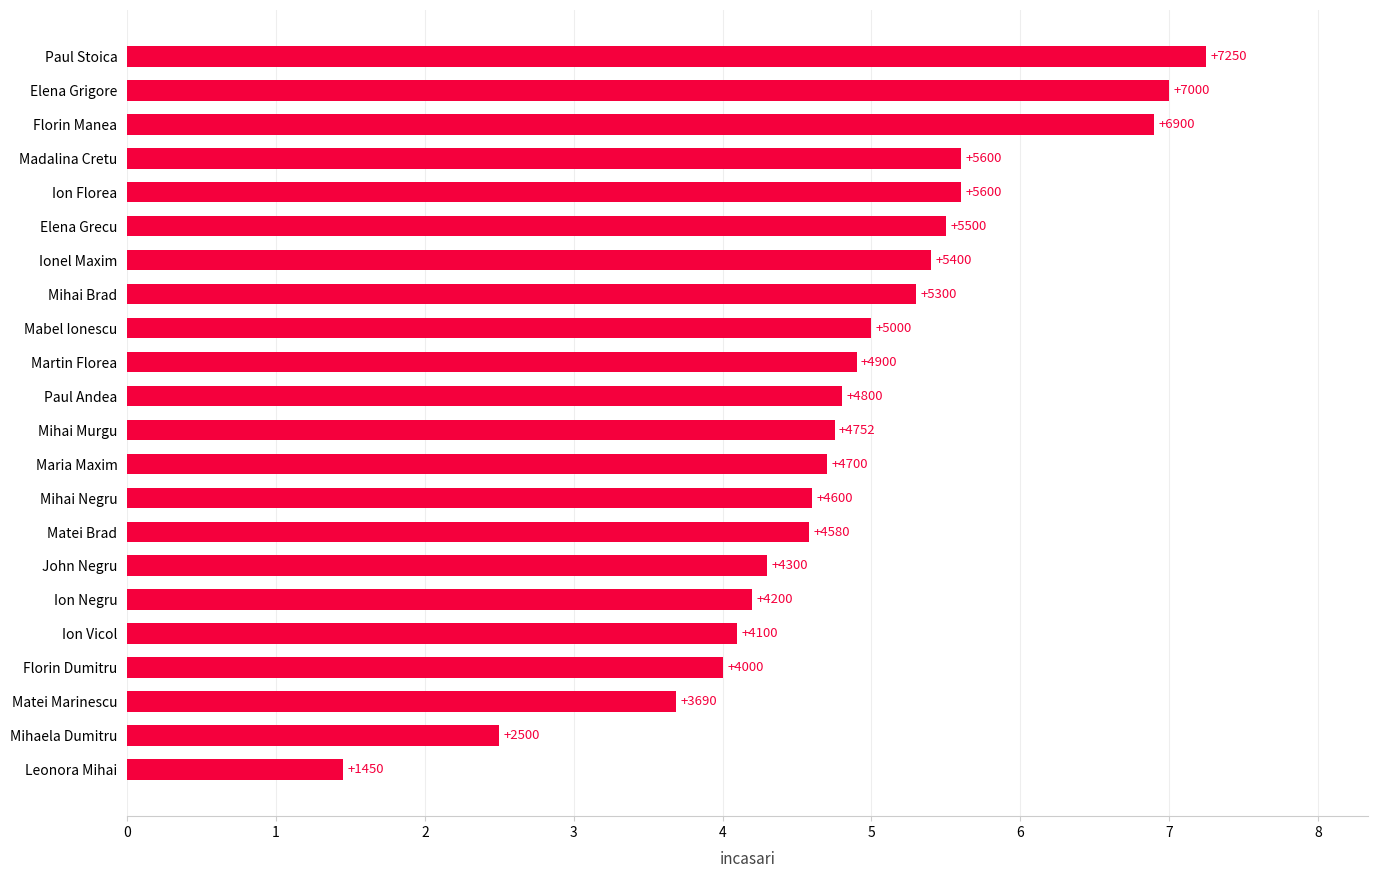

Which category has the highest value across all series?

Paul Stoica